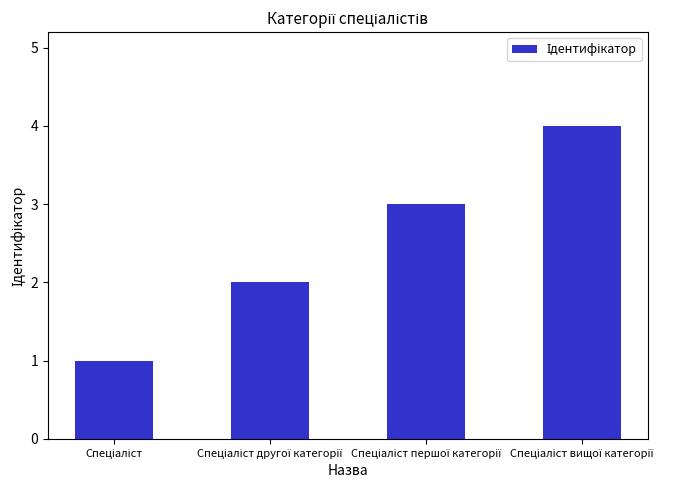

What is the difference between the maximum and minimum values?

3